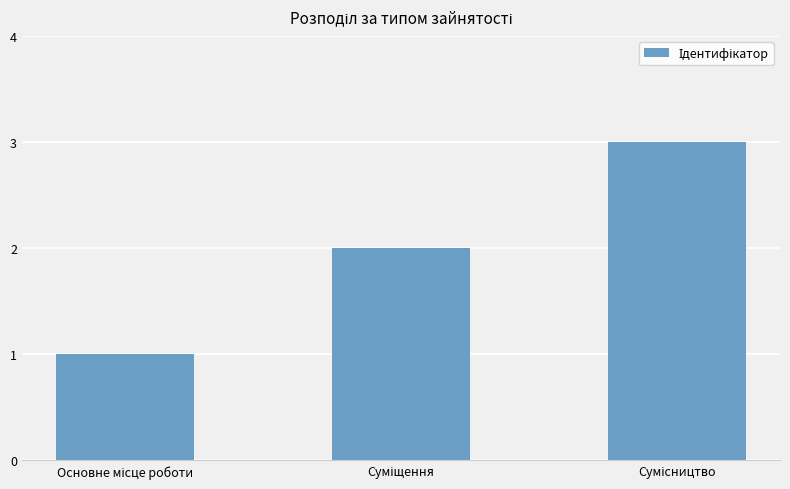

What is the sum of all values?

6